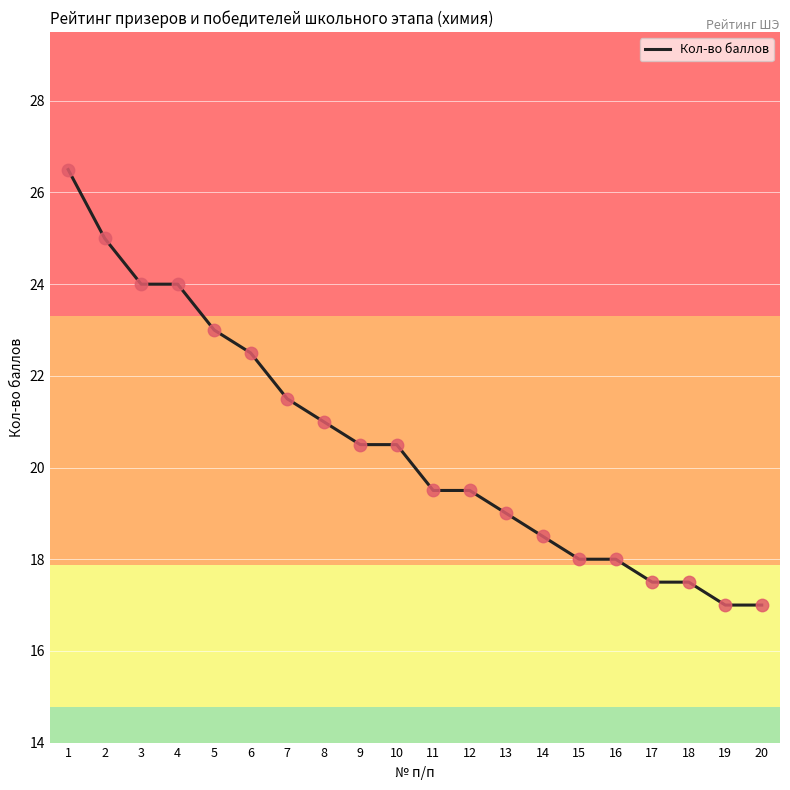

Approximately how many times larger is the value at 17 compared to 2?

0.7